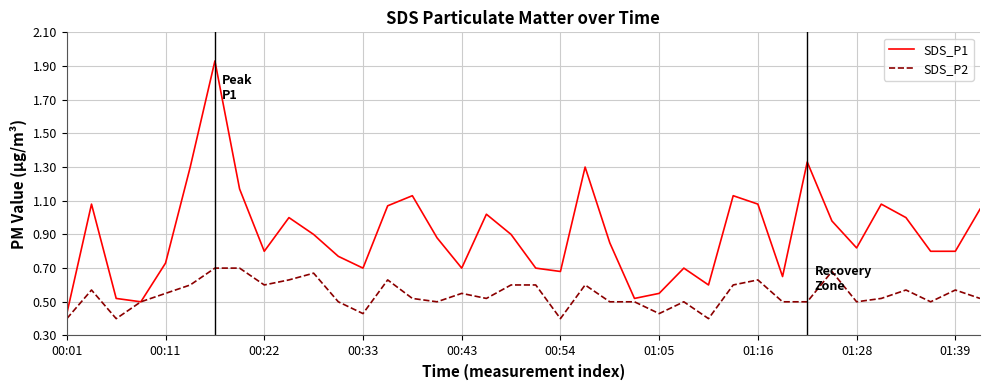

Count the number of categories in the chart.

38